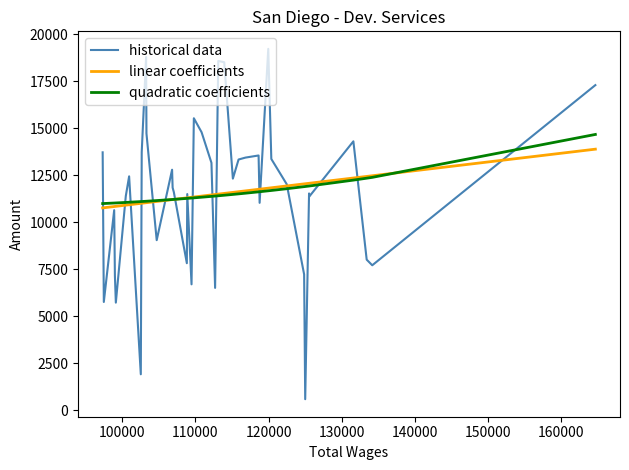

Rank the series by their maximum value, from lowest to highest.

linear coefficients, quadratic coefficients, historical data